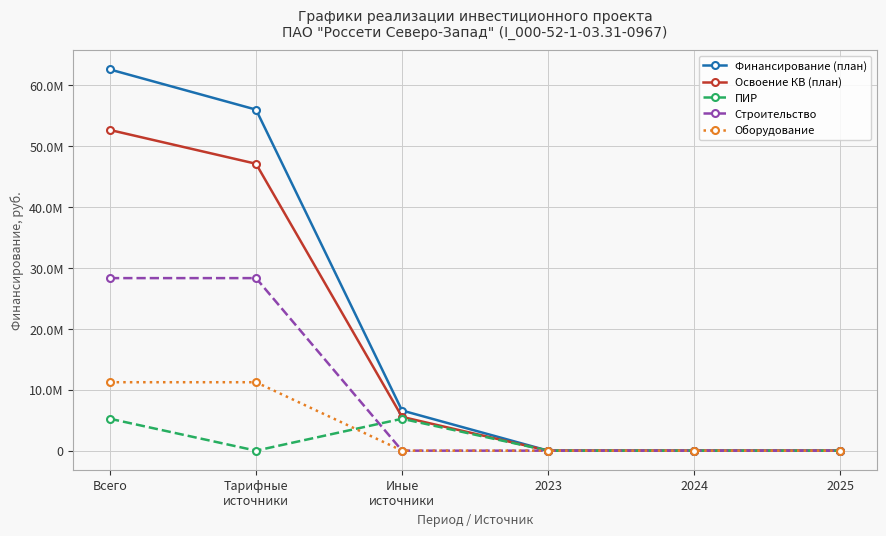

Which series has the widest spread of values?

Финансирование (план)